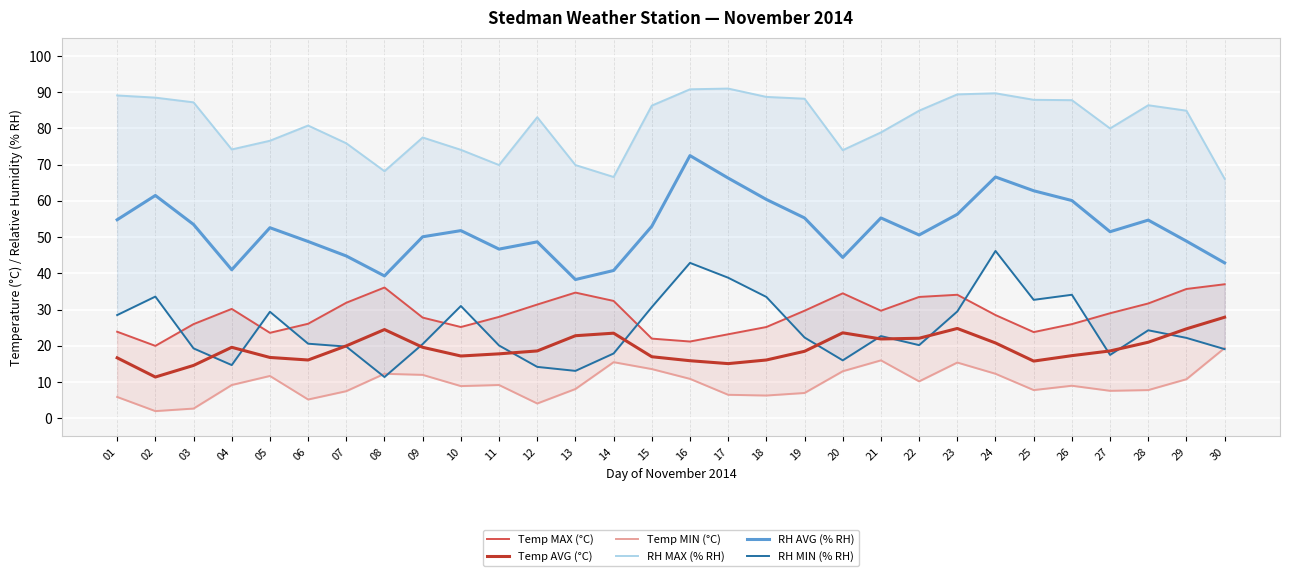

The RH AVG (% RH) series shows 21.8 at 21. True or false?

False